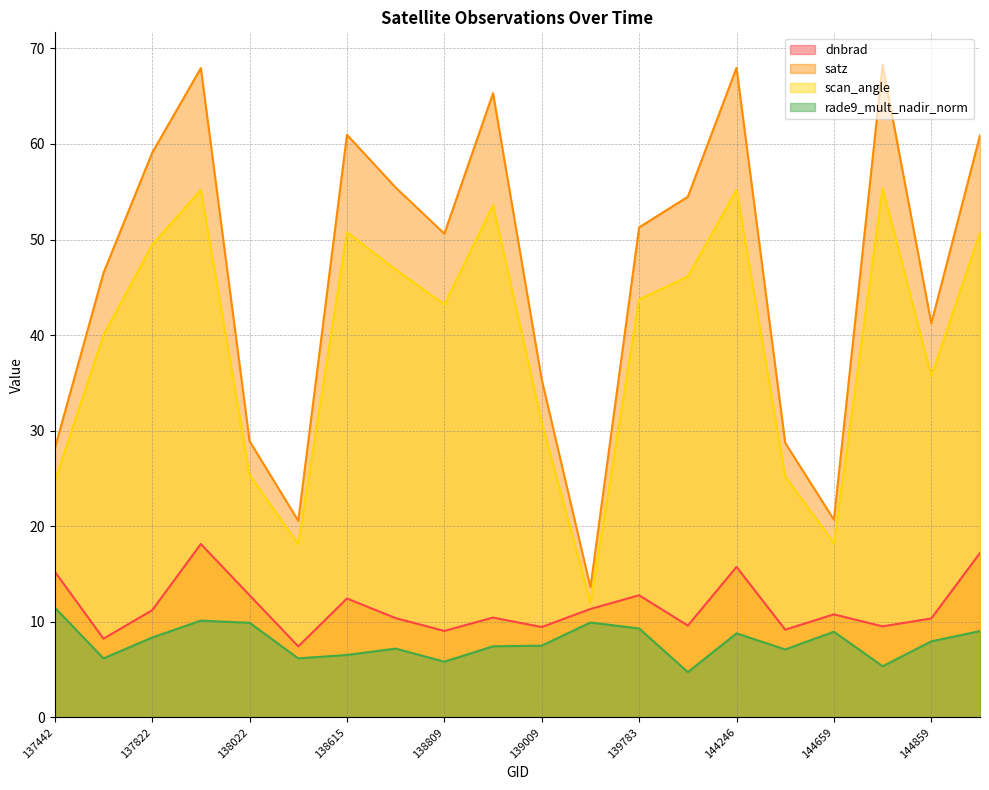

List the series in order of their peak value, lowest first.

rade9_mult_nadir_norm, dnbrad, scan_angle, satz